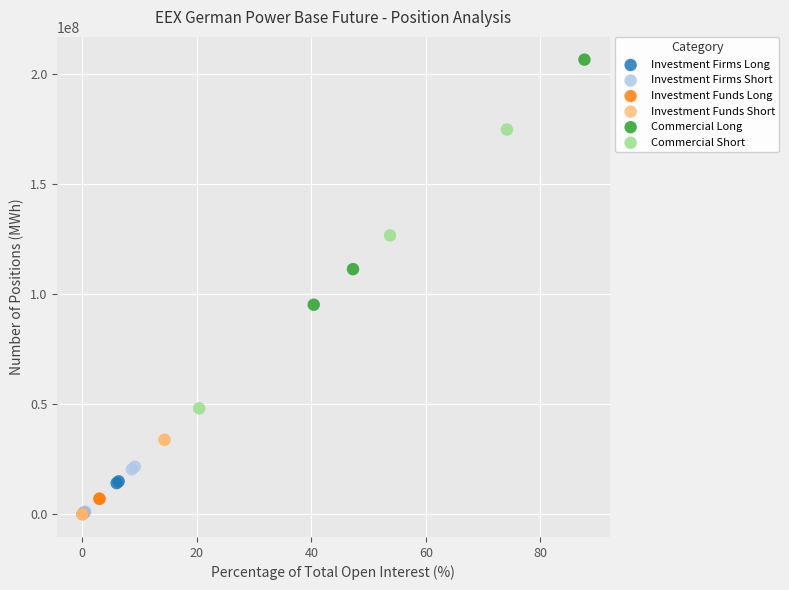

Which series has the widest spread of Y values?

Commercial Short